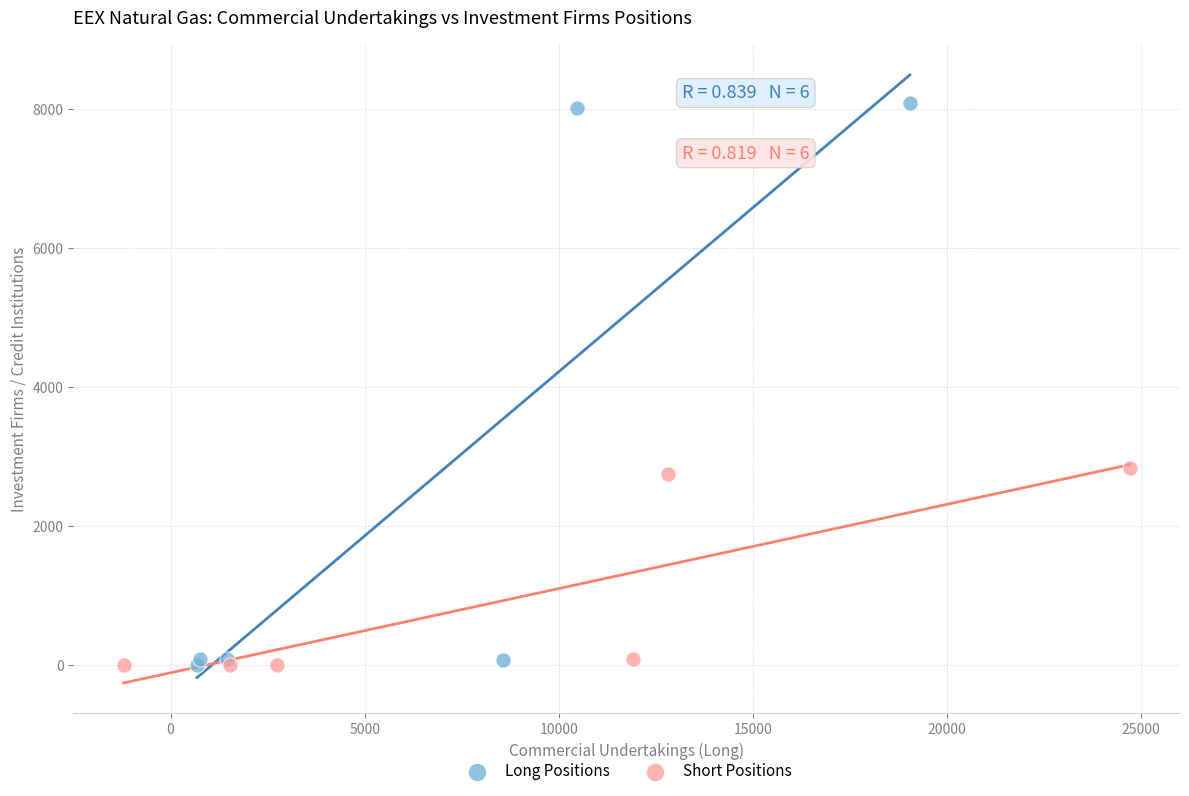

Which series has the largest Y range (max minus min)?

Long Positions